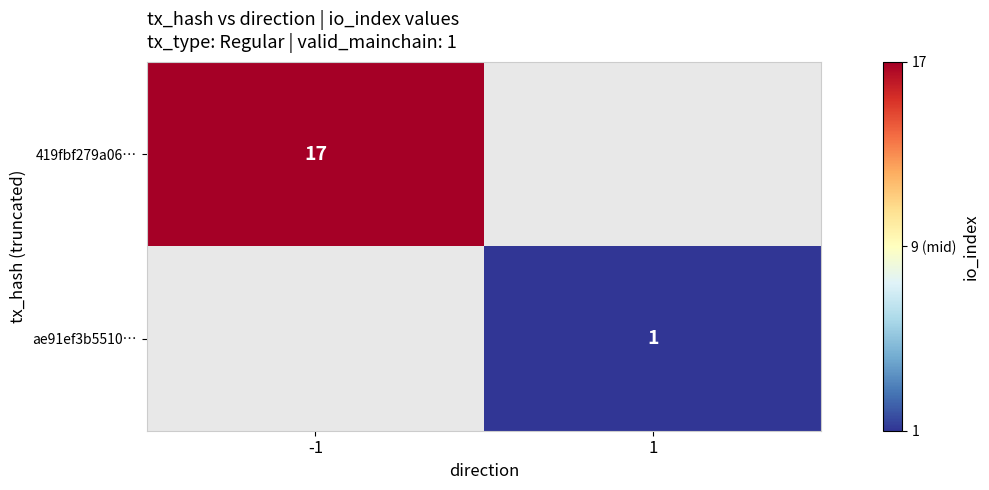

The value of ae91ef3b5510… at 1 is 1. True or false?

True